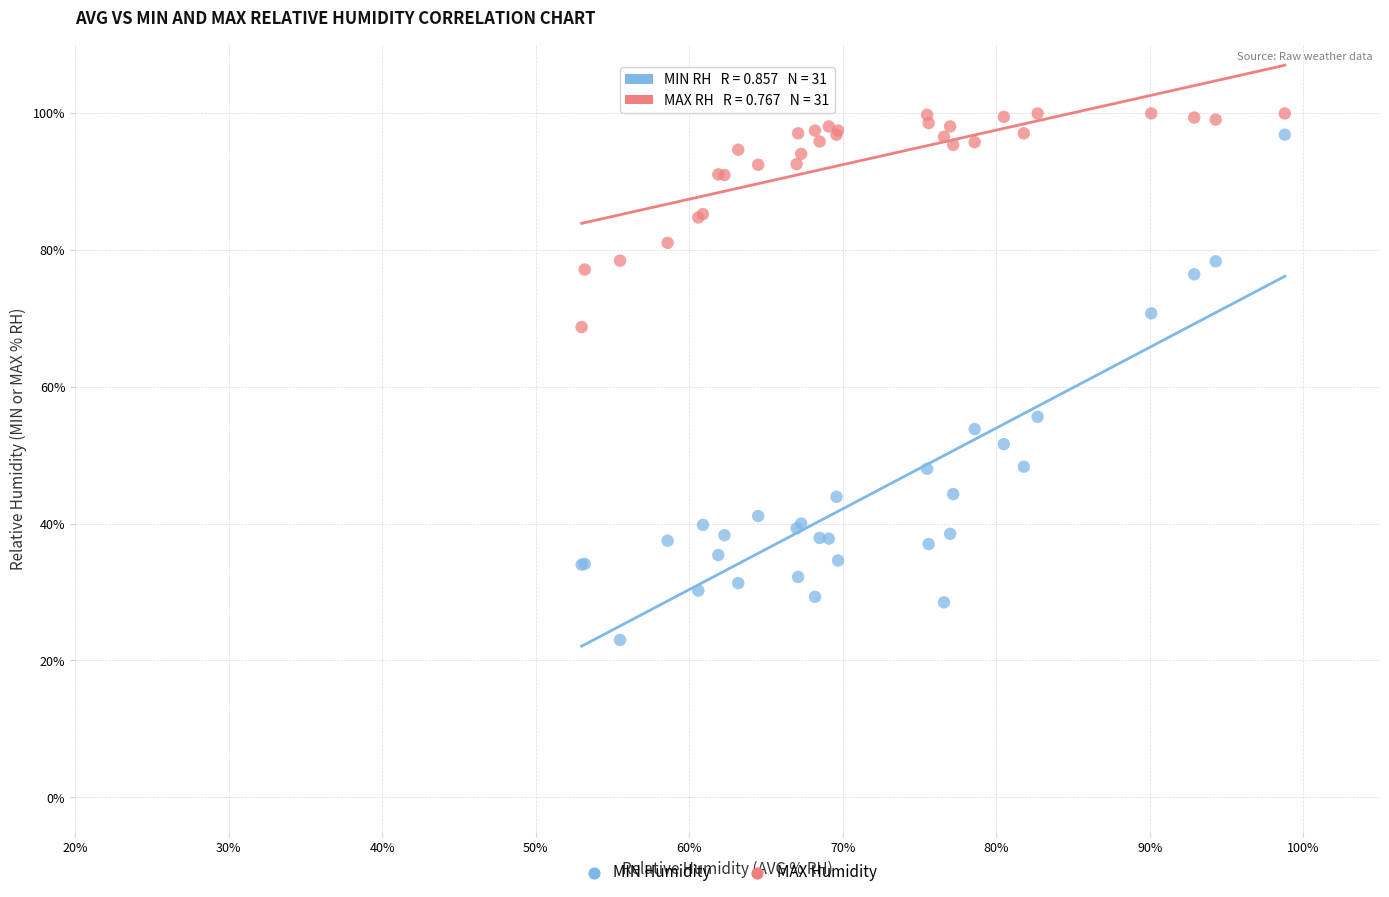

Which series contains the highest Y value?

MAX Humidity